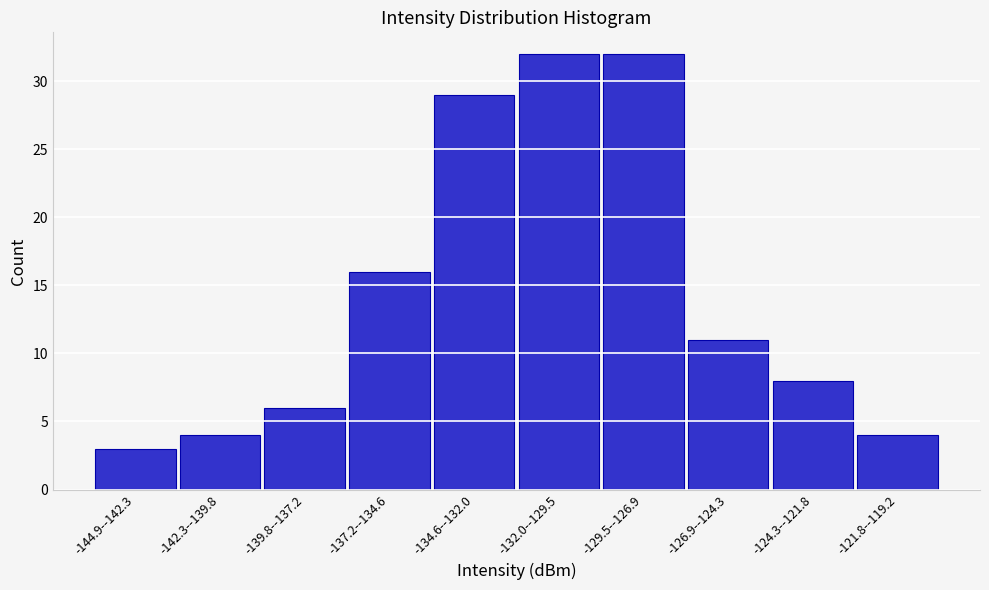

Reading left to right, list all the values displayed in this chart.

3	4	6	16	29	32	32	11	8	4